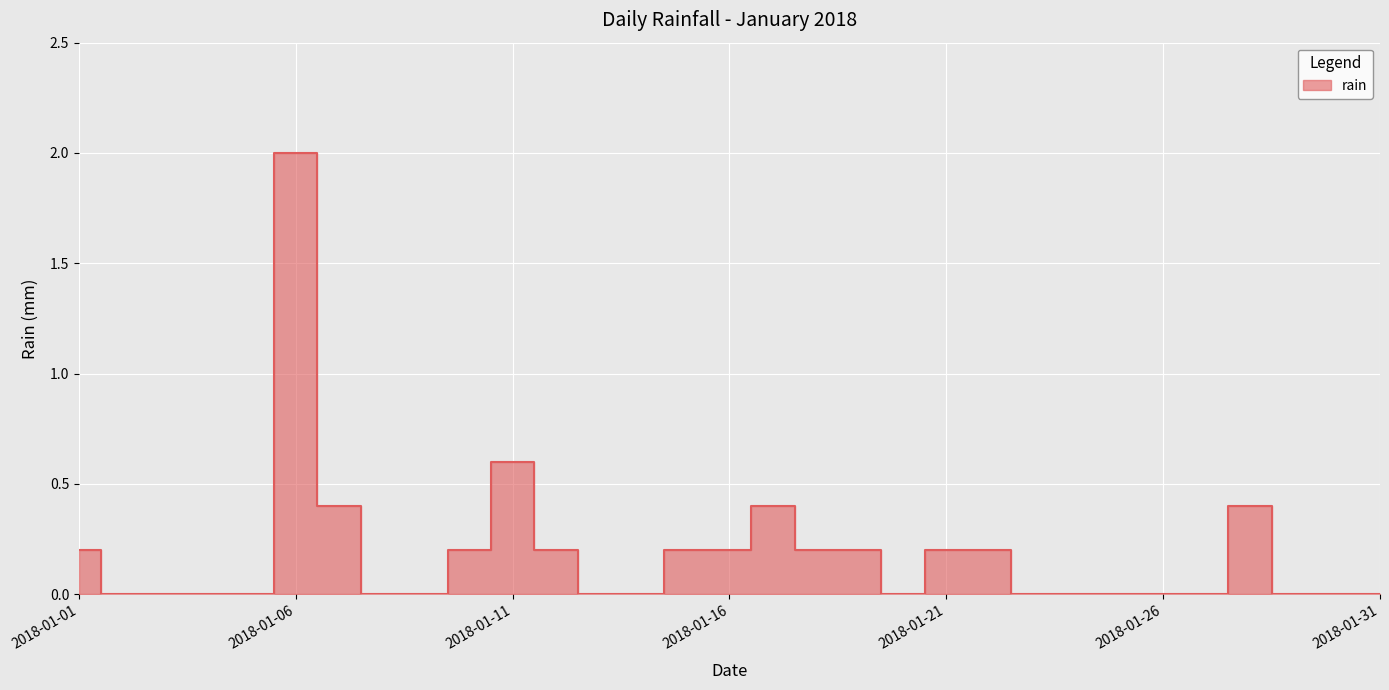

Count the number of categories in the chart.

31